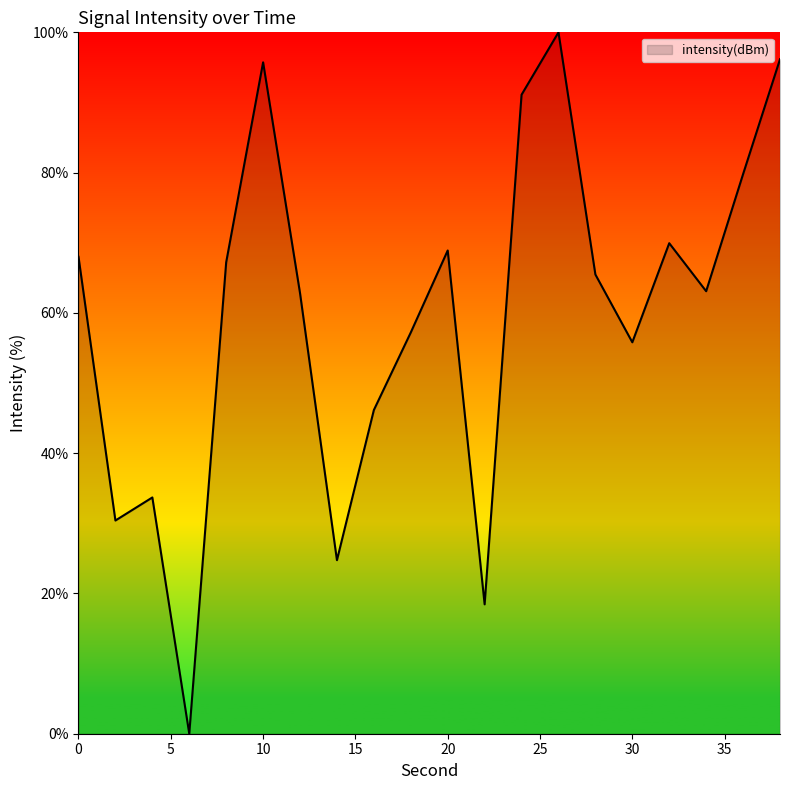

What is the difference between the maximum and minimum values?

100.0